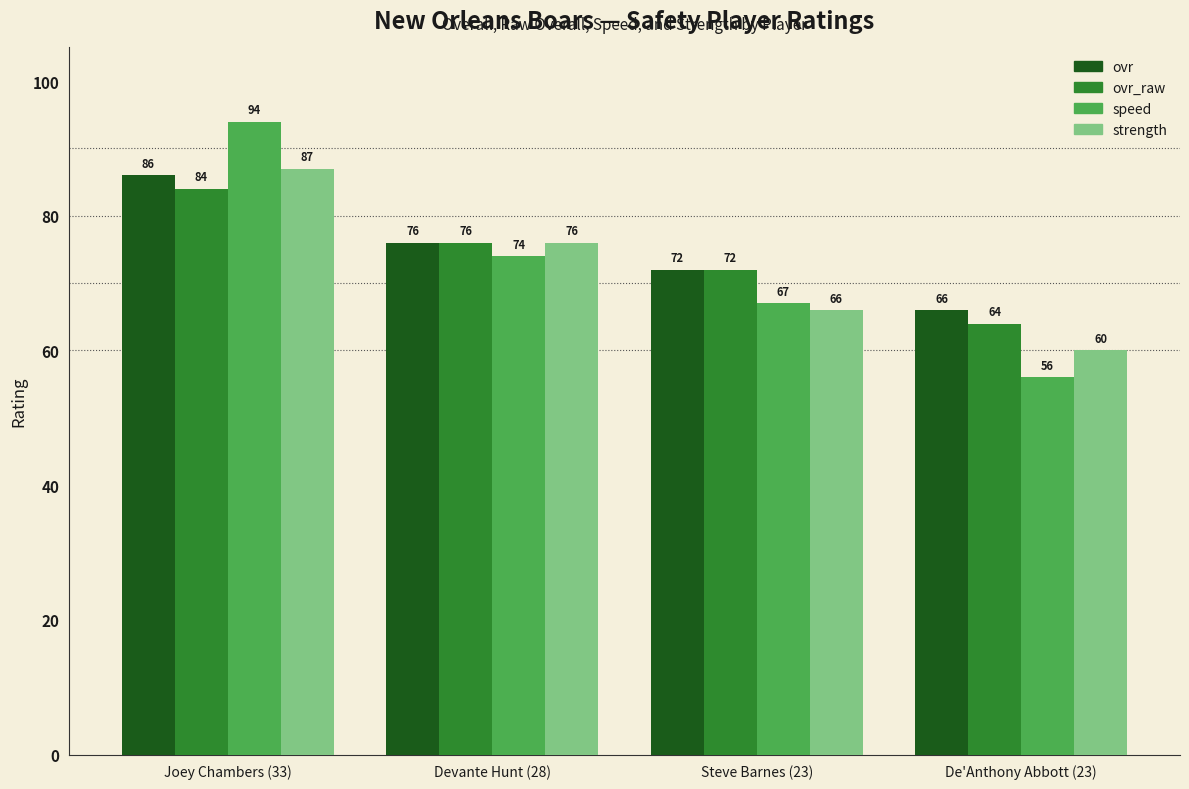

What is the highest value of the ovr_raw series?

84